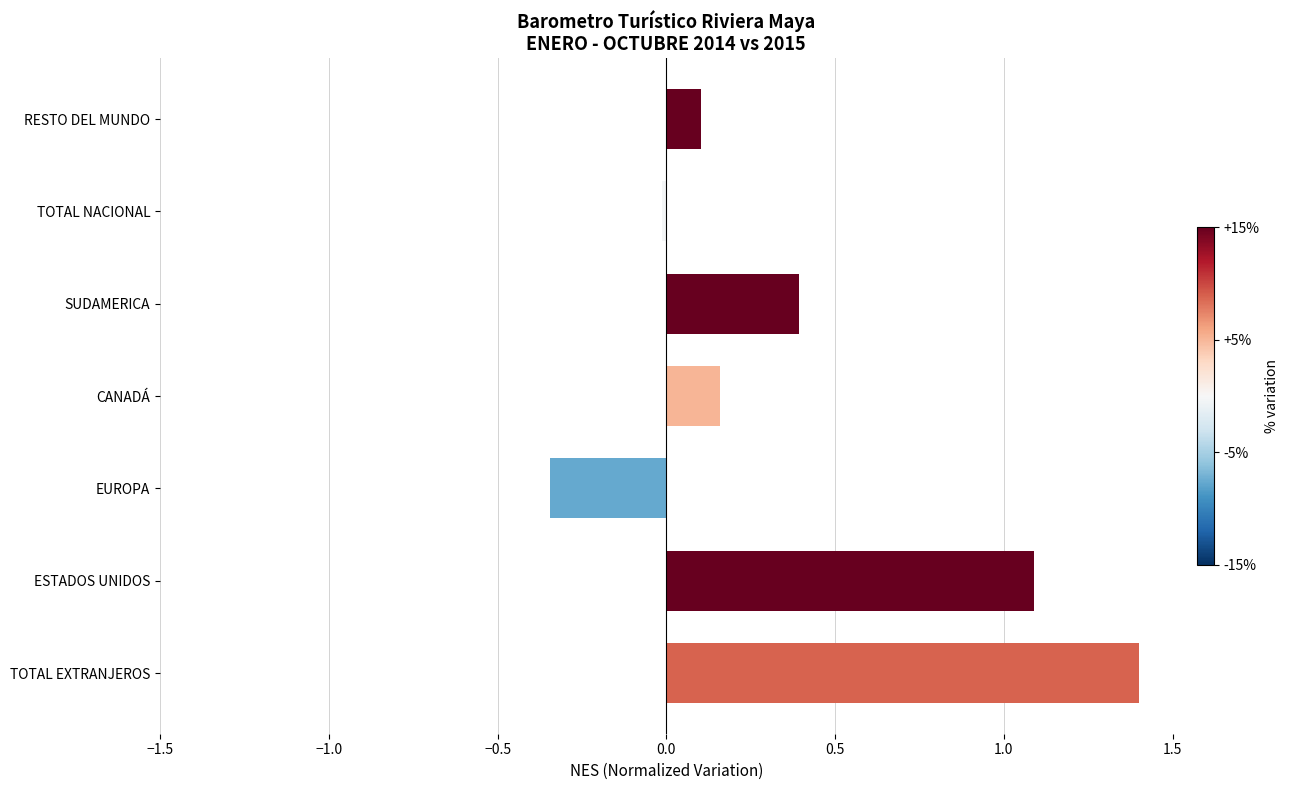

What is the change in value from ESTADOS UNIDOS to RESTO DEL MUNDO?

-1.0